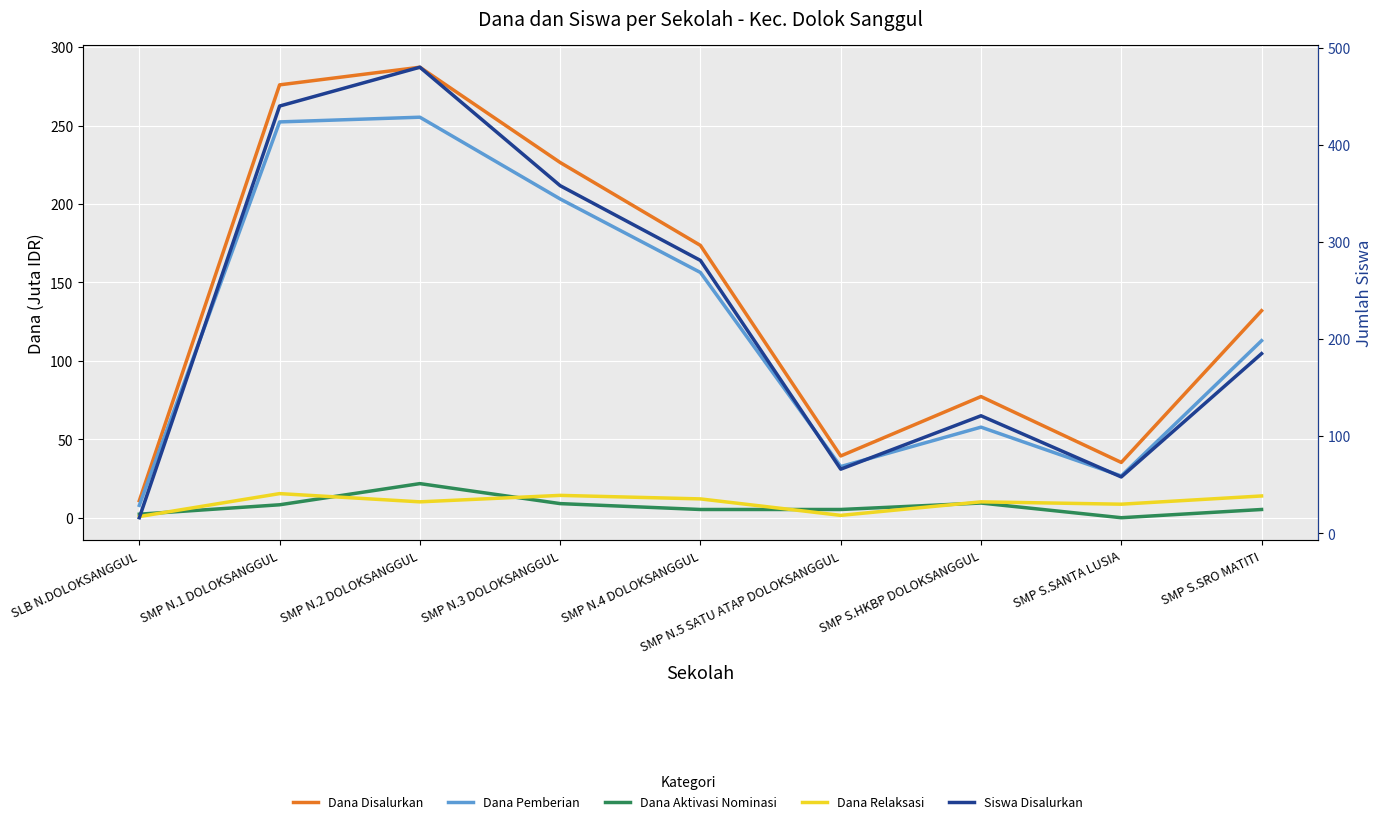

What is the label of the 1st point from the left?

SLB N.DOLOKSANGGUL